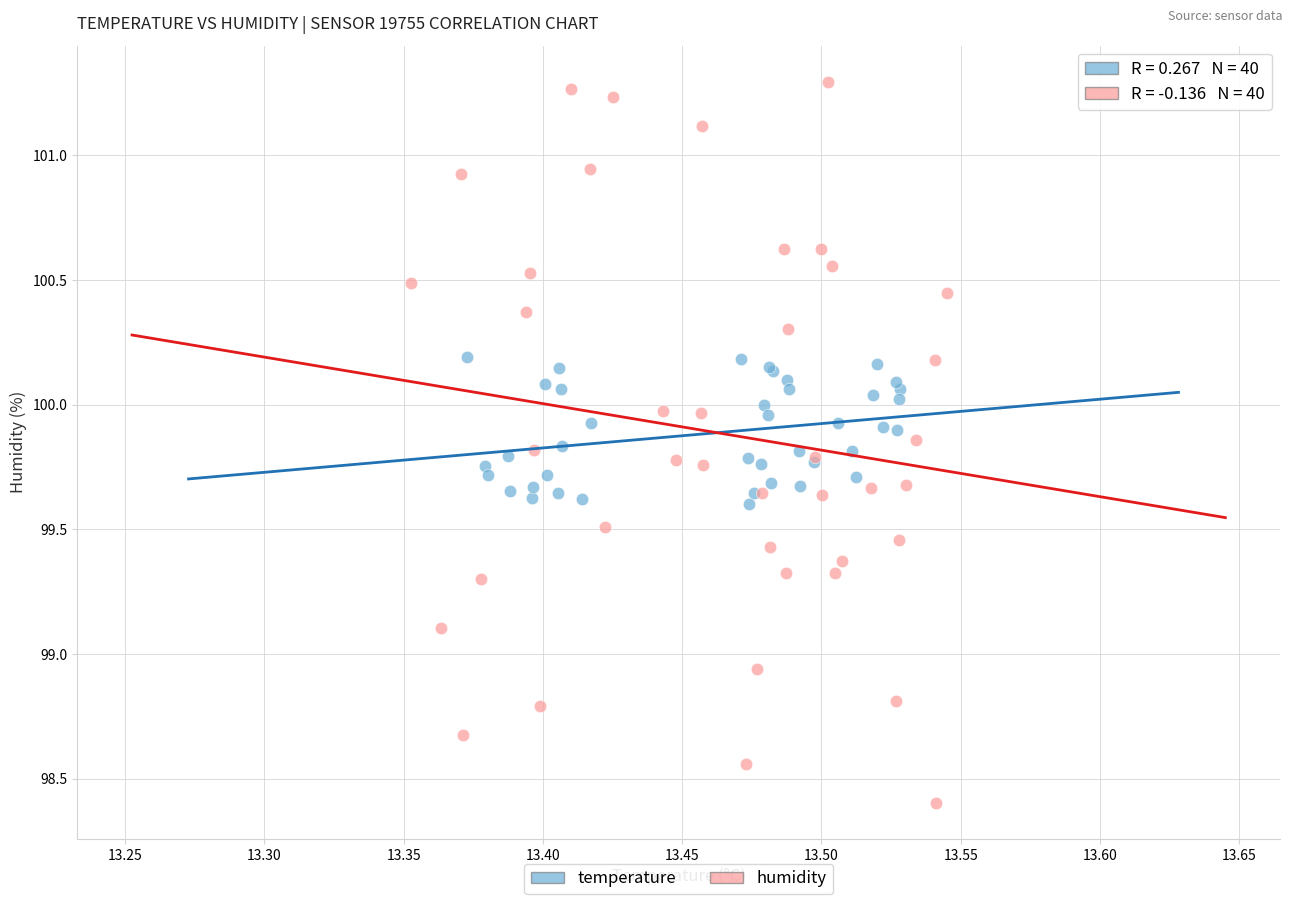

Which series reaches the maximum Y coordinate?

humidity